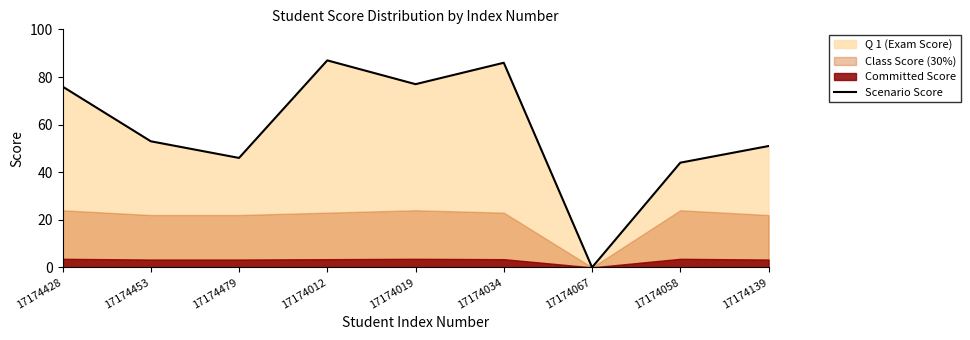

How many interior local valleys (lower than both neighbors) does the data have?

3